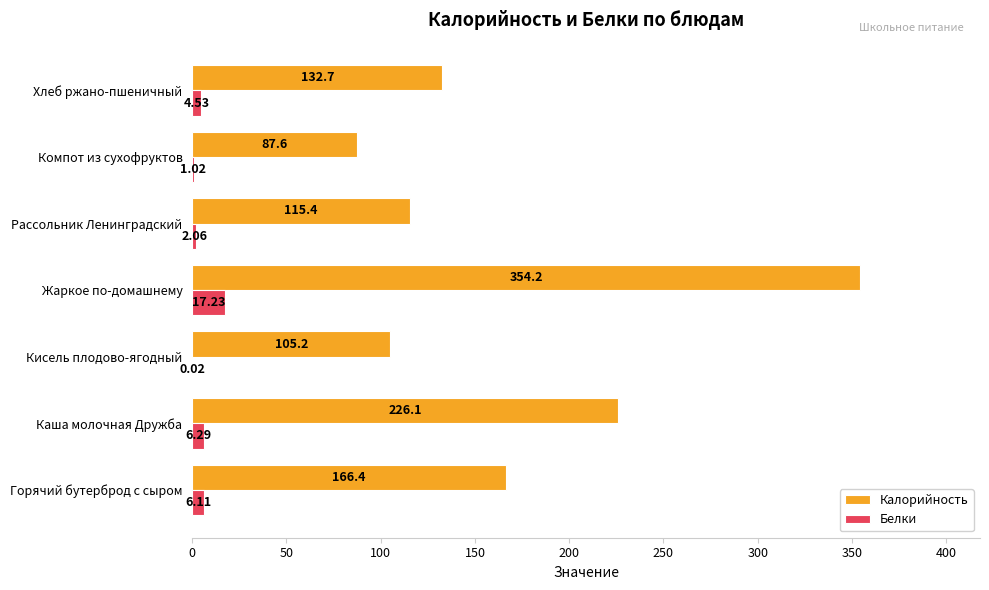

What is the sum of the Белки values at Кисель плодово-ягодный and Горячий бутерброд с сыром?

6.1